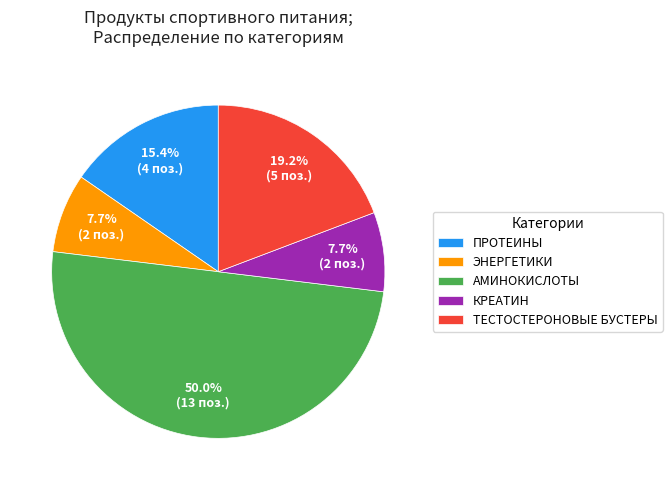

How many slices are in this pie chart?

5